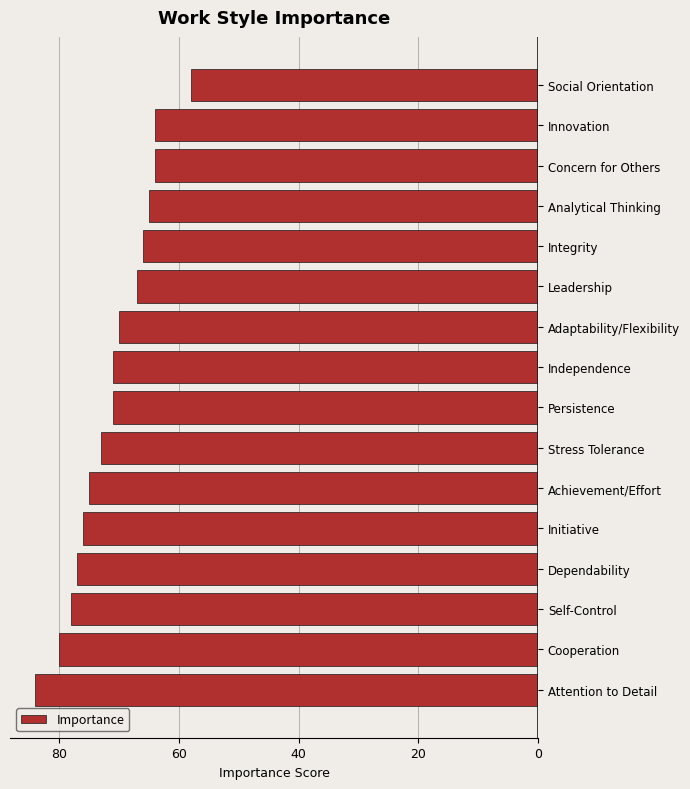

Are the bars grouped side by side (vs. stacked)?

No